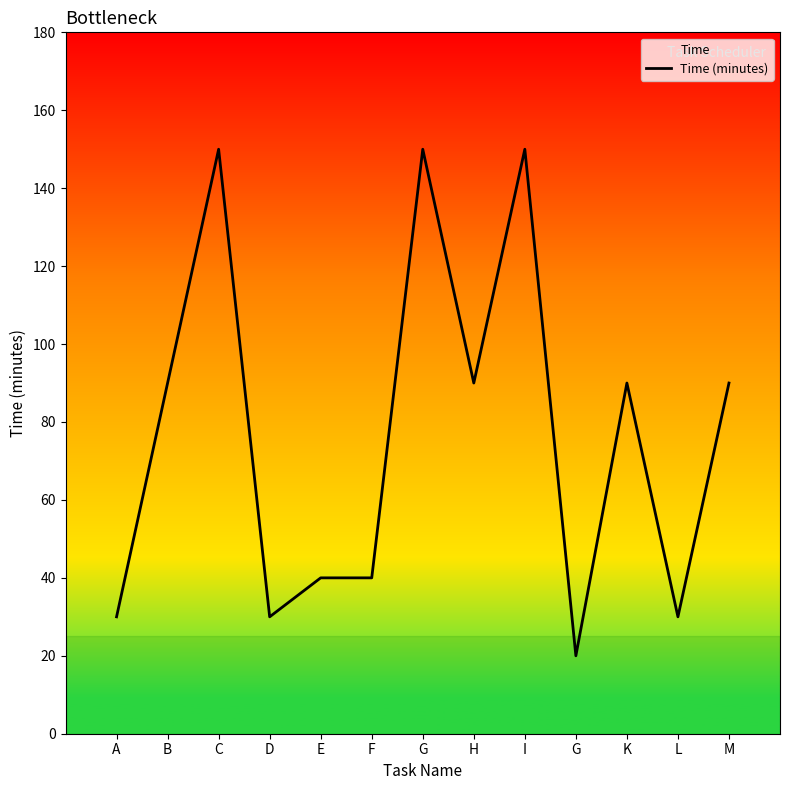

Reading right to left, extract all data points from this chart.

M=90	L=30	K=90	G=20	I=150	H=90	G=150	F=40	E=40	D=30	C=150	B=90	A=30